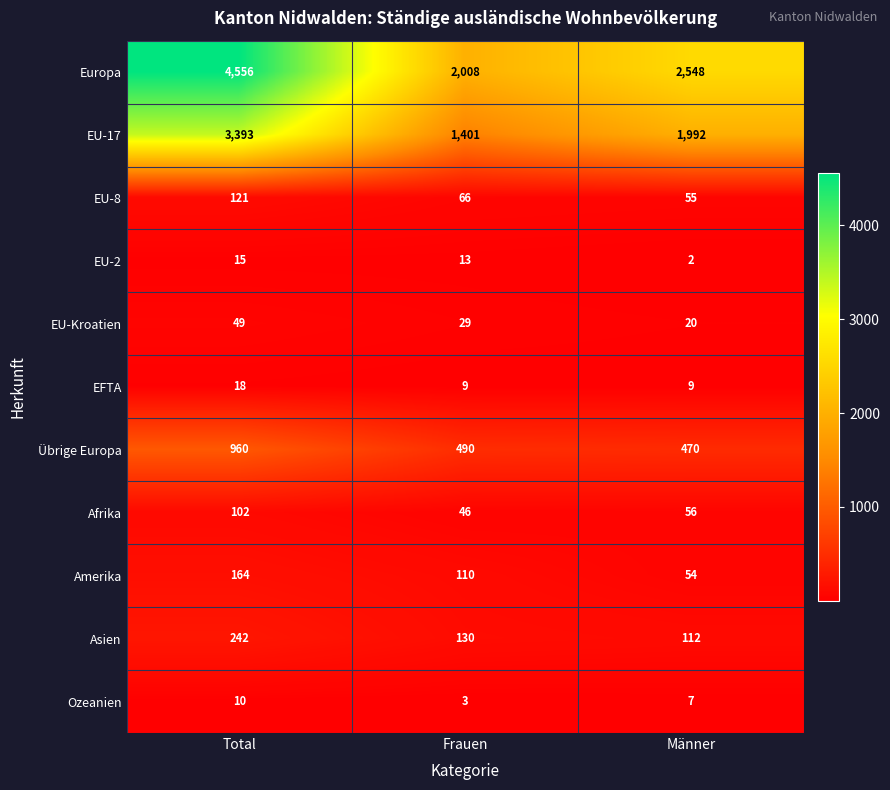

List the series in order of their peak value, lowest first.

Ozeanien, EU-2, EFTA, EU-Kroatien, Afrika, EU-8, Amerika, Asien, Übrige Europa, EU-17, Europa